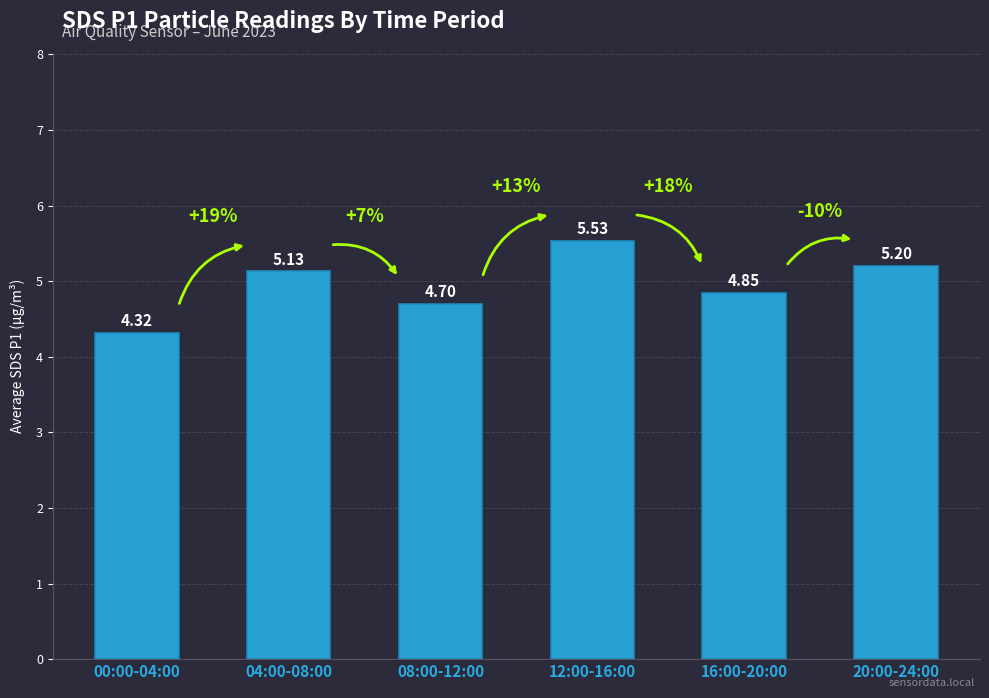

What is the difference between the second highest and minimum values?

0.9